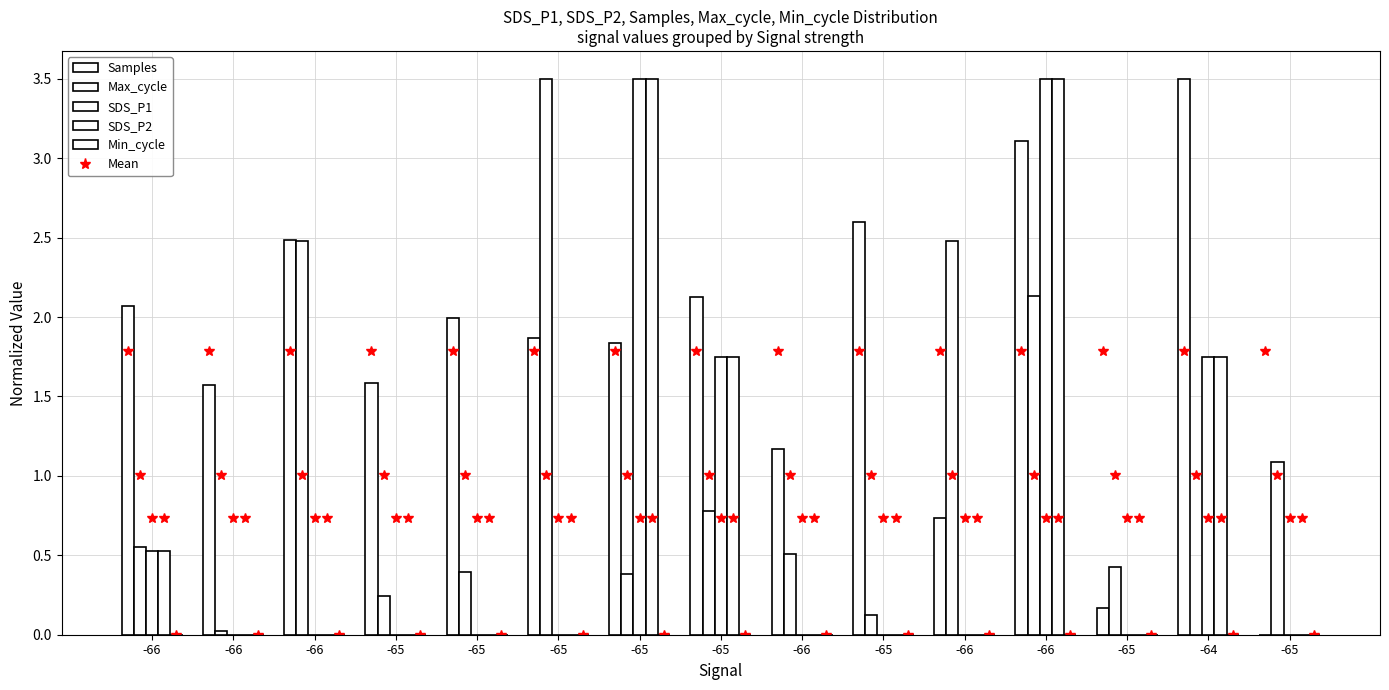

What is the spread (max minus min) of values at -65?

1.6